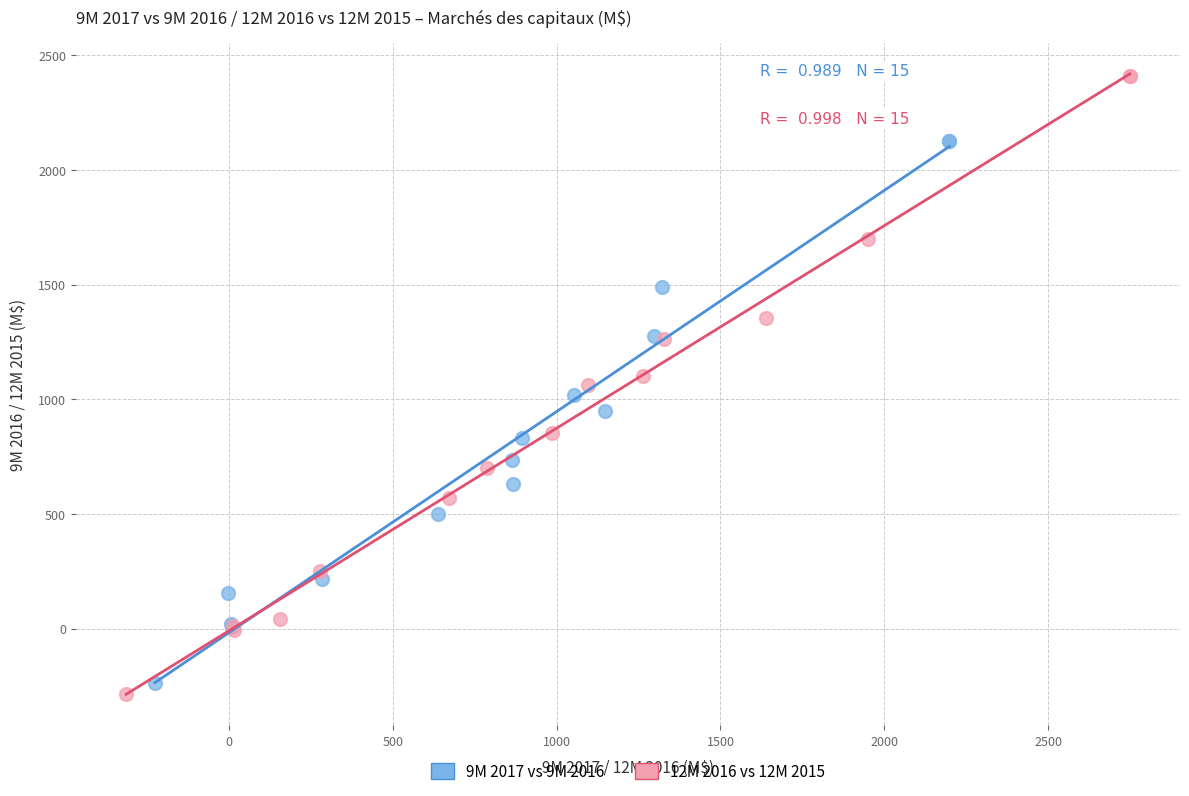

Which series has the largest Y range (max minus min)?

12M 2016 vs 12M 2015